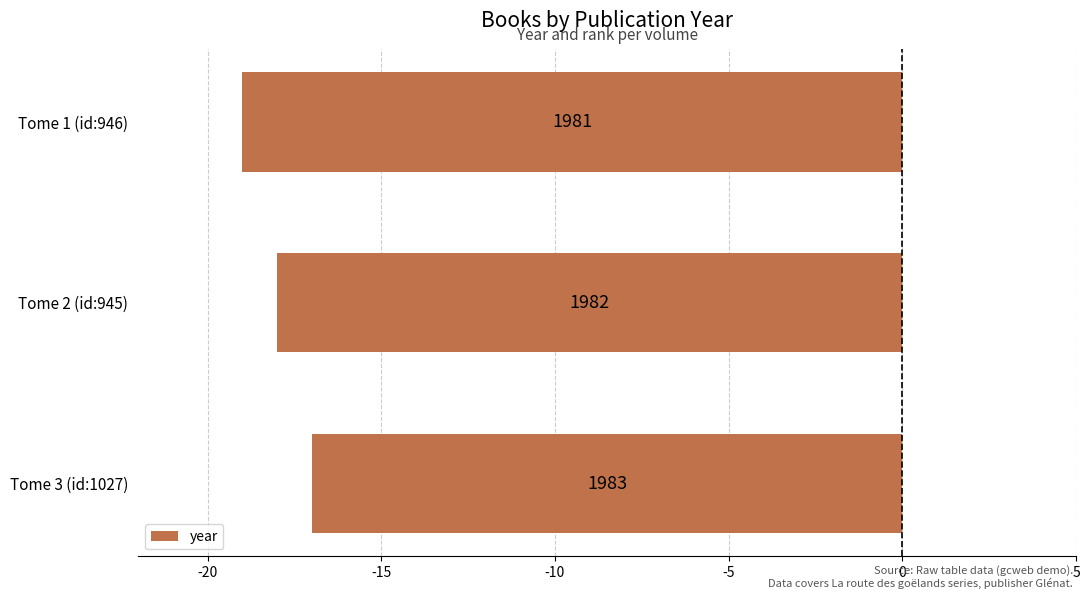

Are the bars horizontal?

Yes